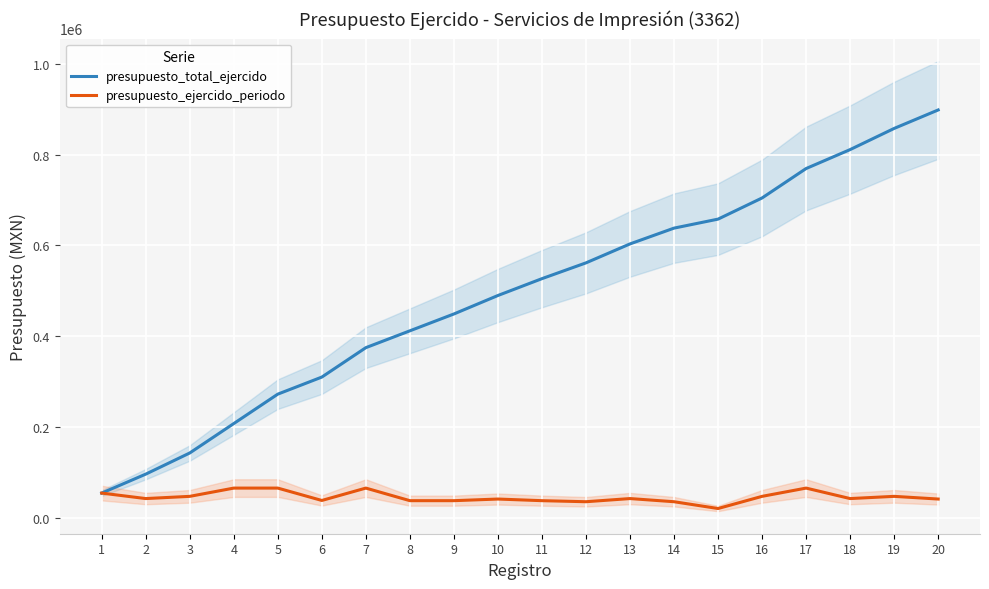

Reading left to right, extract all data points from this chart.

presupuesto_total_ejercido: 53824	95584	142216	207060	271904	309488	374332	411452	448572	489288	526408	561208	602968	637768	657604	704236	769080	810840	857472	898188
presupuesto_ejercido_periodo: 53824	41760	46632	64844	64844	37584	64844	37120	37120	40716	37120	34800	41760	34800	19836	46632	64844	41760	46632	40716